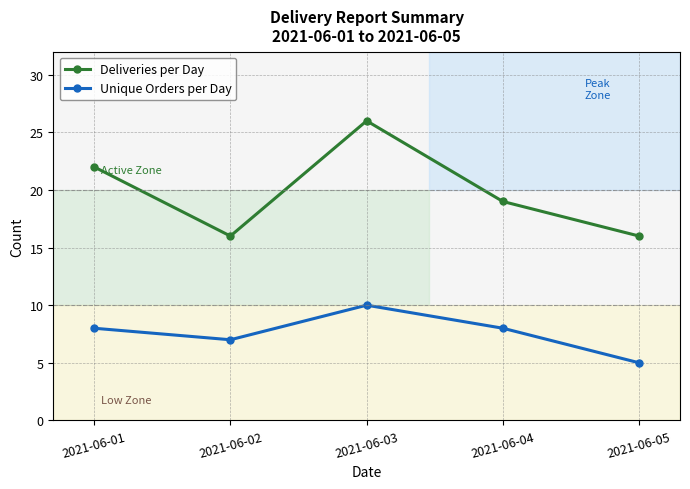

What is the value of the Unique Orders per Day point at the 4th from the left?

8